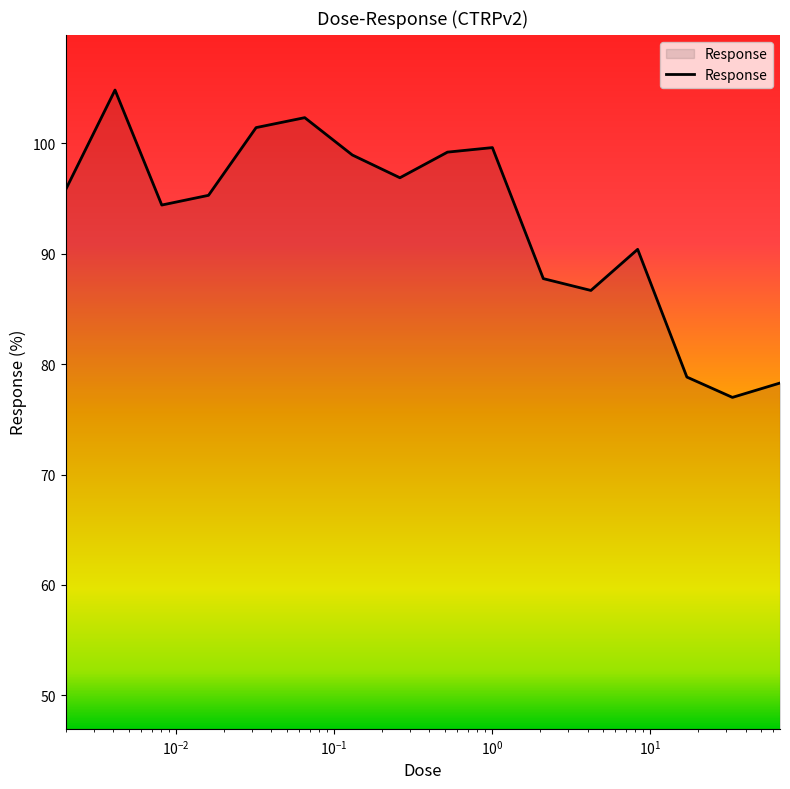

What is the greatest value displayed?

104.8